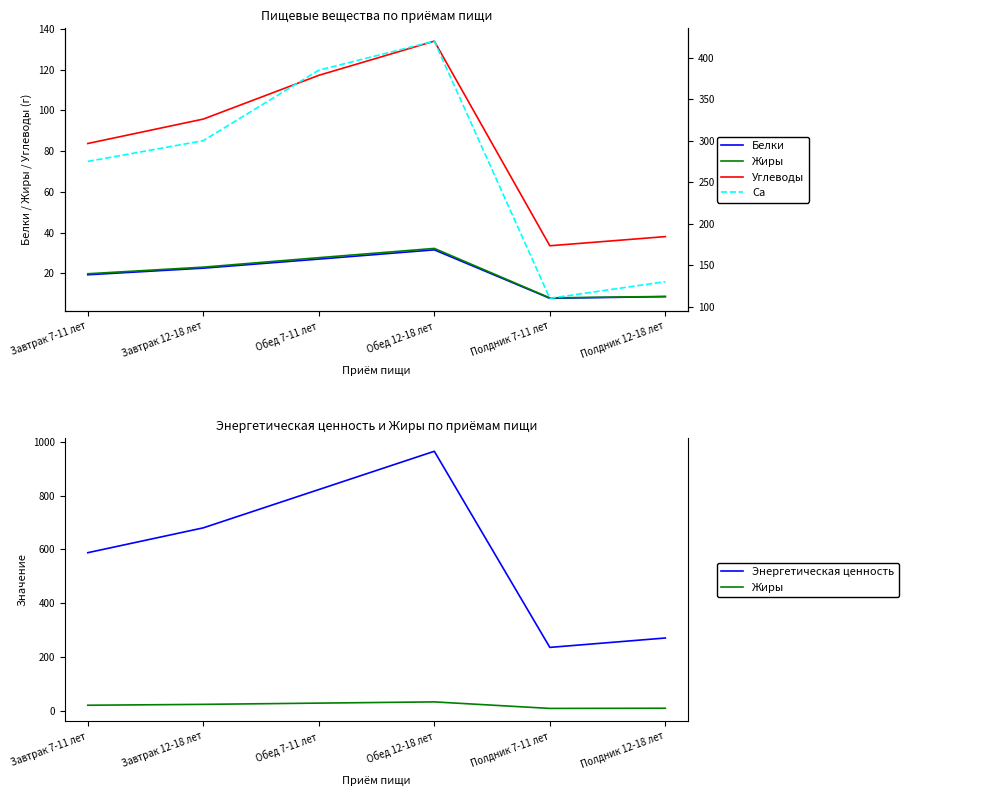

Which series has the largest total across all categories?

Энергетическая ценность